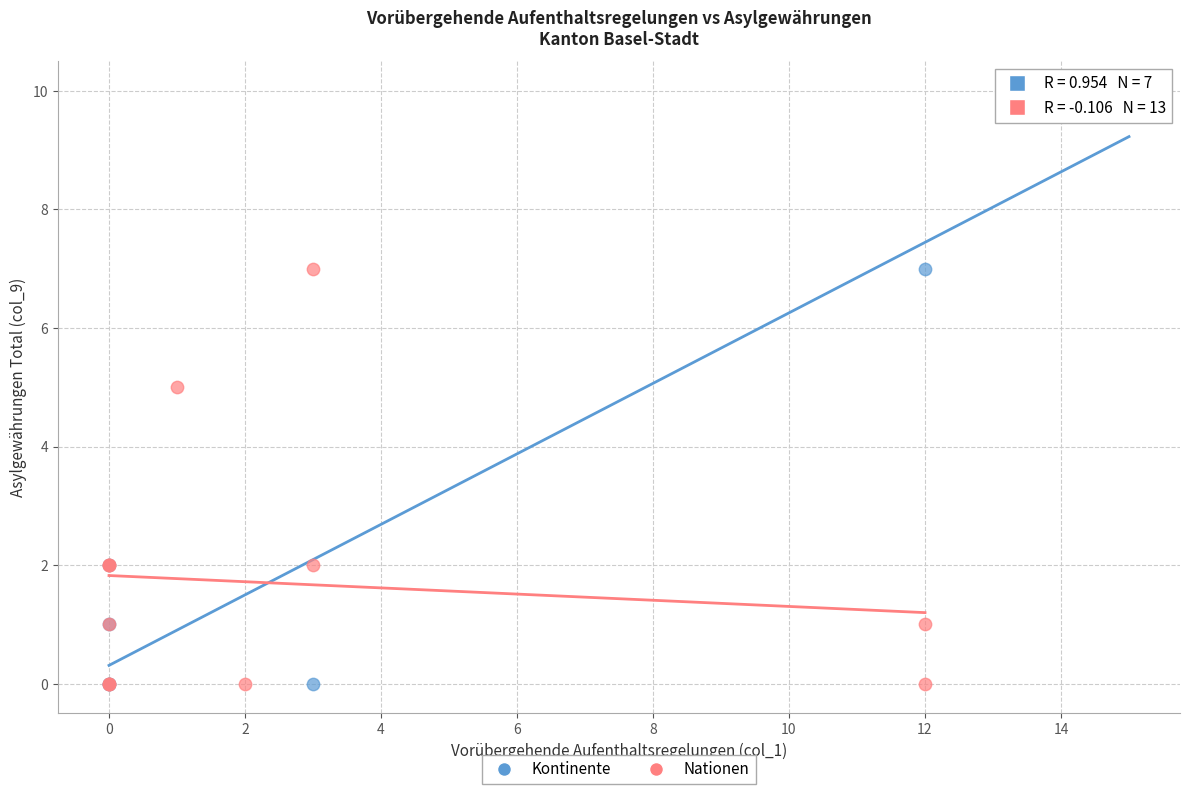

Which series has the largest Y range (max minus min)?

Kontinente